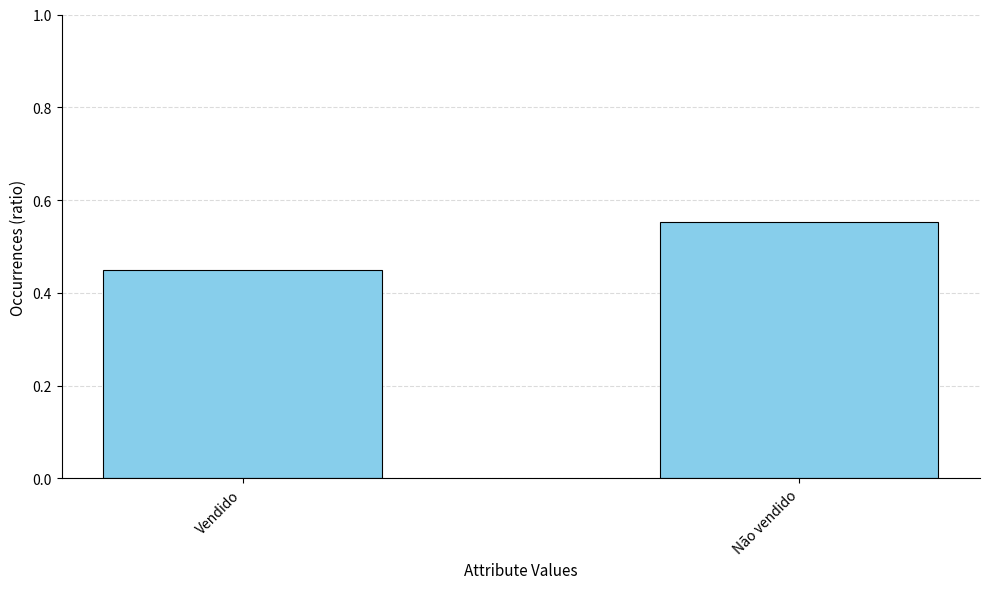

What is the sum of the values at Não vendido and Vendido?

1.0